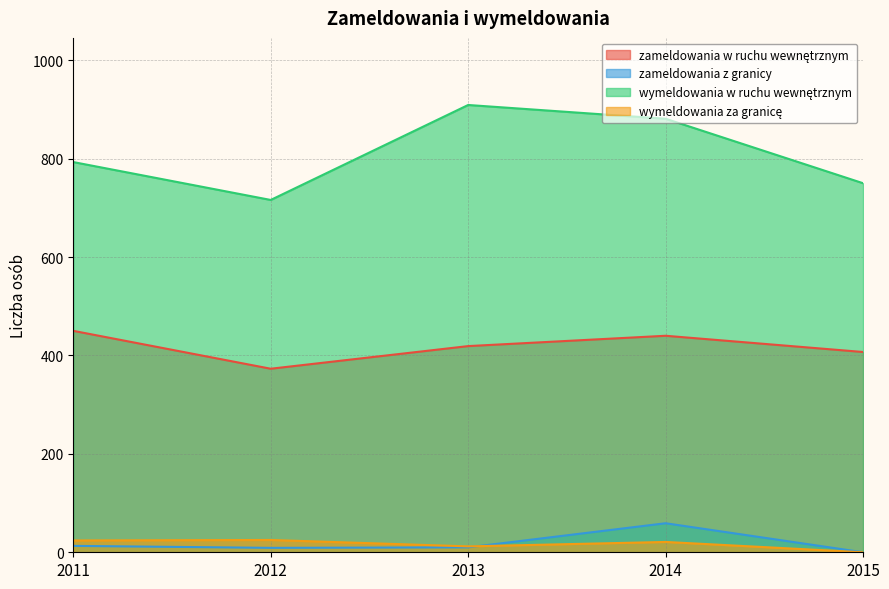

Where is the first local maximum for zameldowania z granicy?

2014